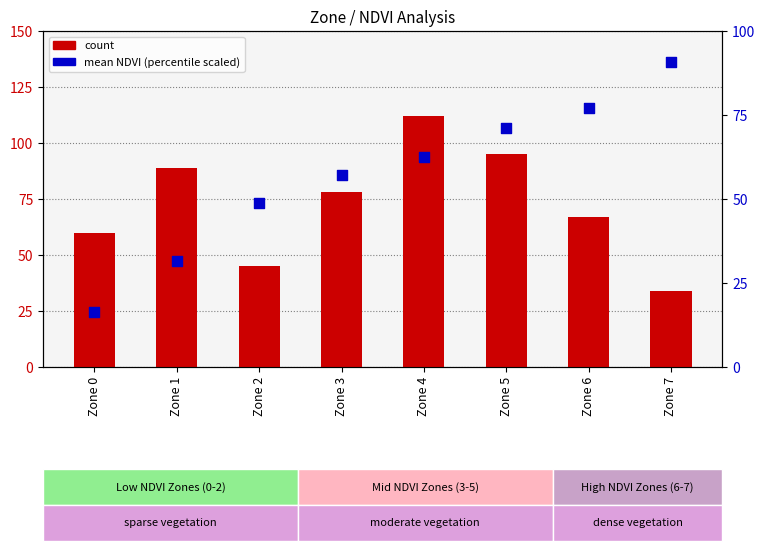

Is the value of count at Zone 1 greater than the value of mean NDVI (percentile scaled) at Zone 0?

Yes